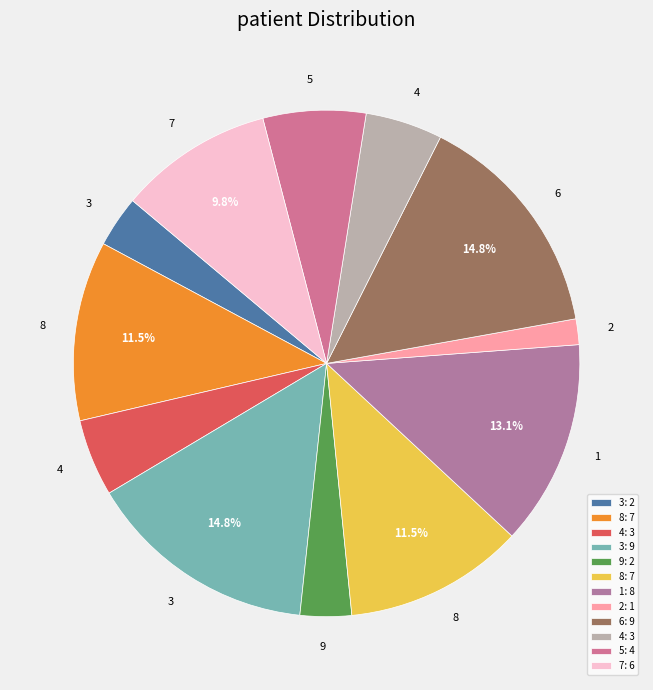

How many segments does this pie chart have?

12